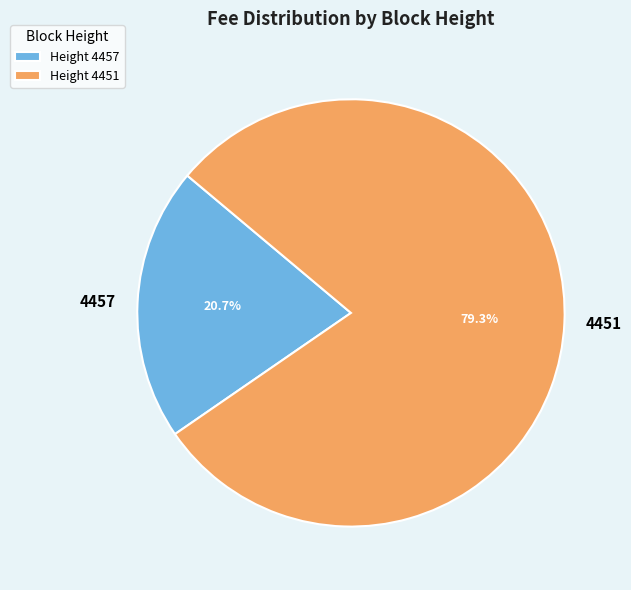

To the nearest percent, what percentage of the pie is 4457?

21%